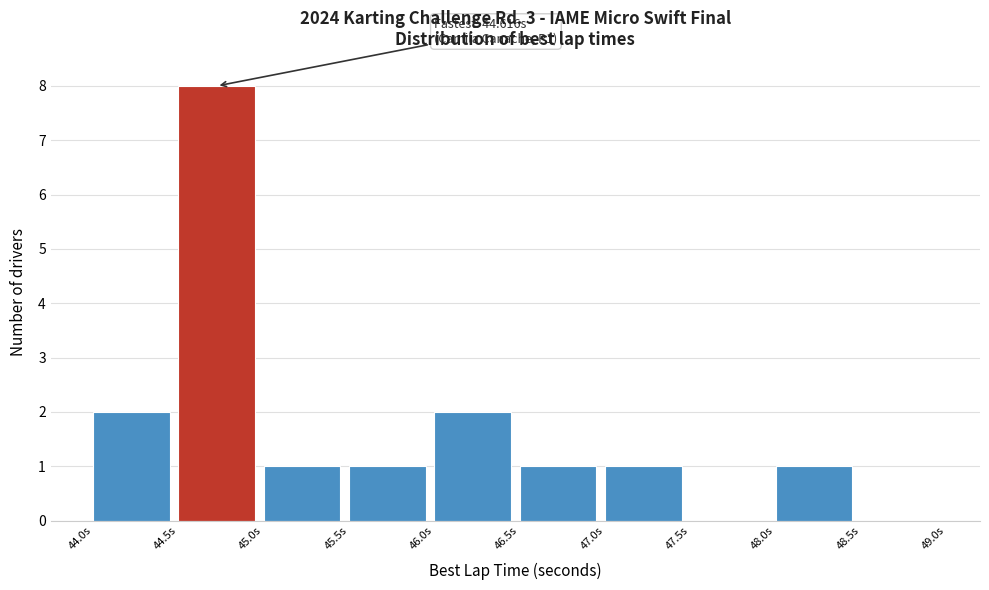

Over which range of the x-axis is the bar tallest?

44.5 to 45.0